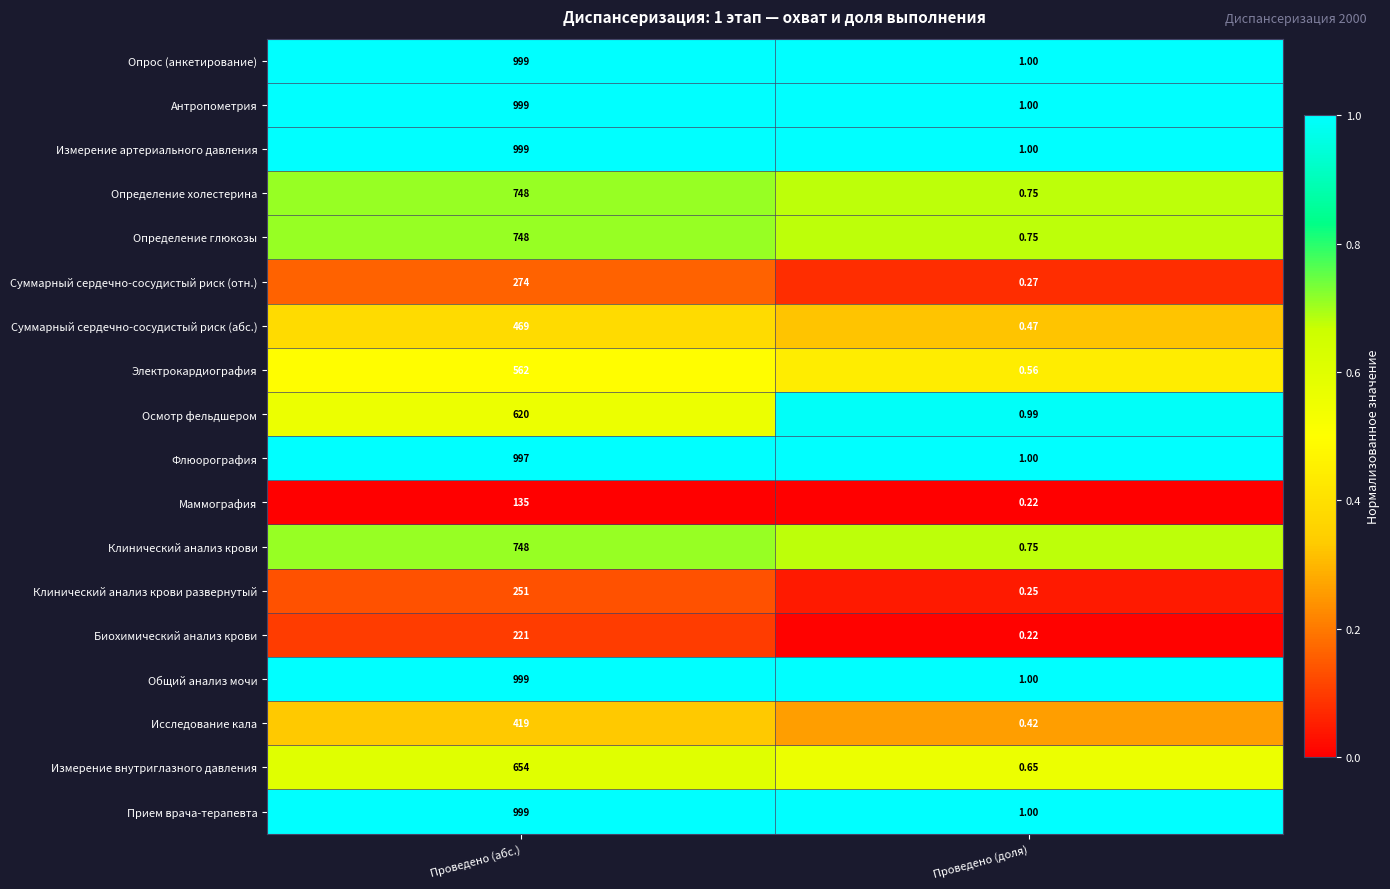

Is the value of Суммарный сердечно-сосудистый риск (отн.) at Проведено (абс.) greater than the value of Биохимический анализ крови at Проведено (доля)?

Yes